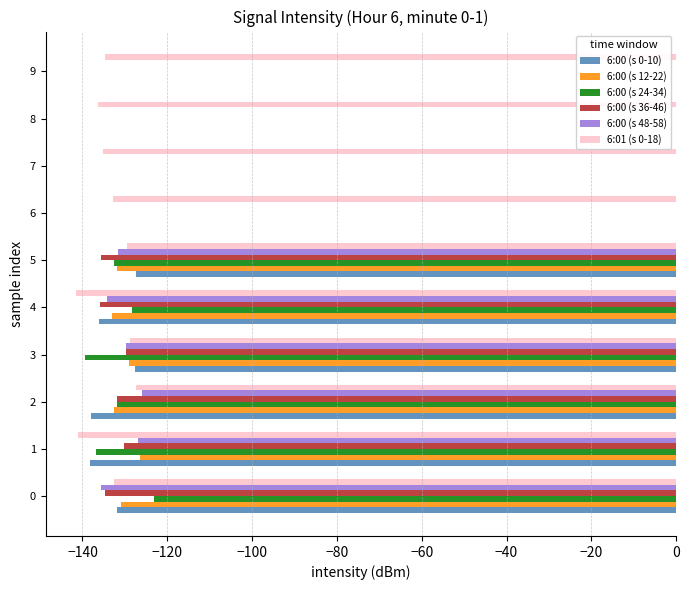

Where is 6:01 (s 0-18) nearest to the value -134?

9